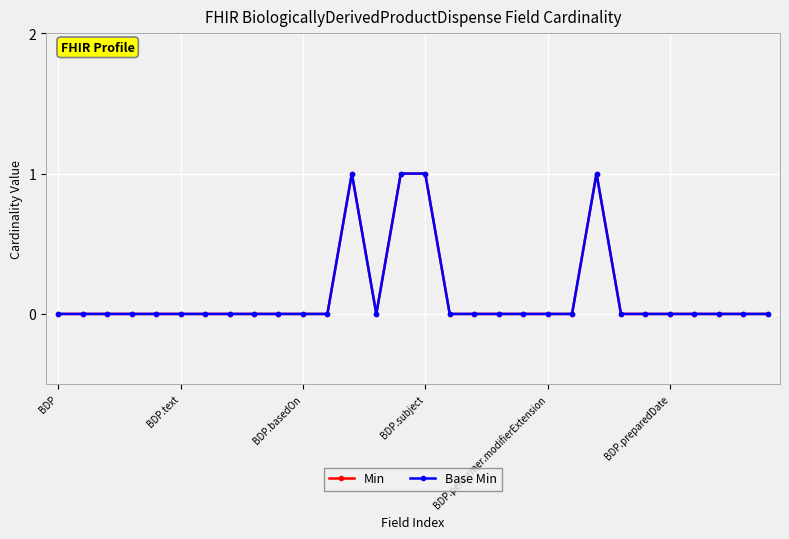

Does the chart have visible grid lines?

Yes